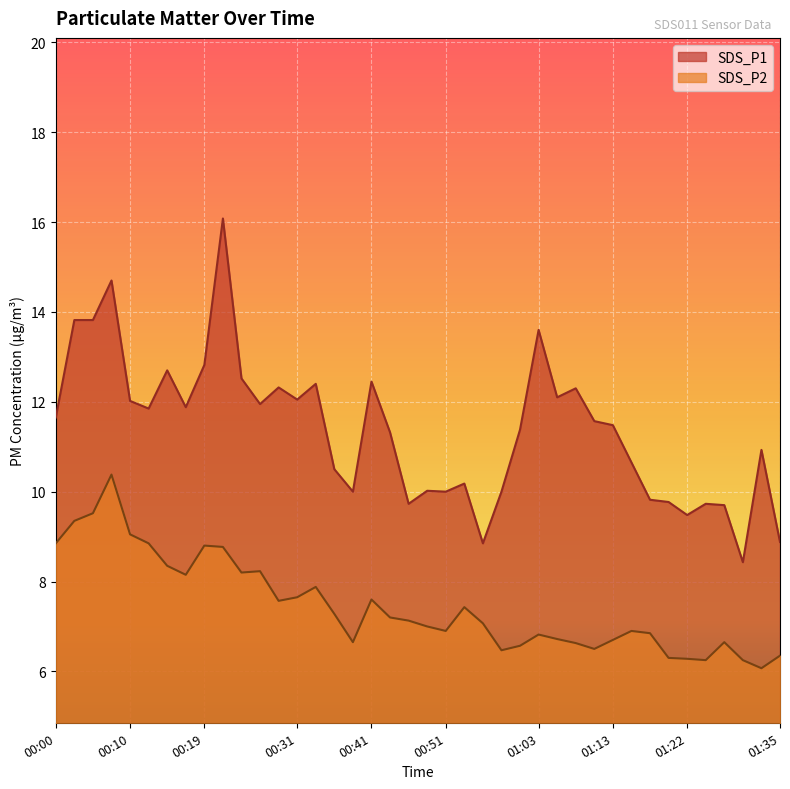

Which series changed the most between 00:34 and 00:46?

SDS_P1